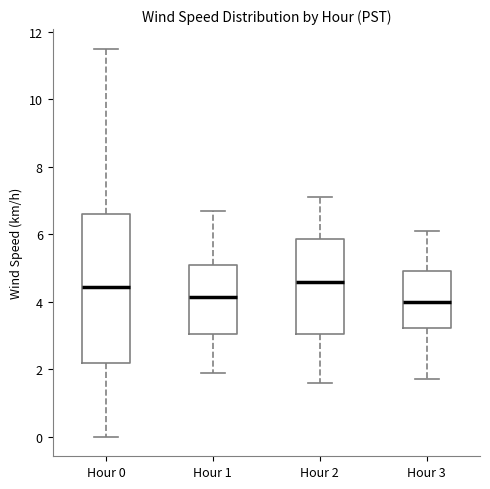

Reading left to right, read every box against the y-axis: the position of its median line, the range the box covers, and the ends of its whiskers. The values are not printed on the chart, so give them approximately, as read against the axis.

Hour 0: median 4.4, box 2.2 to 6.6, whiskers 0.0 to 11.6
Hour 1: median 4.2, box 3.0 to 5.2, whiskers 2.0 to 6.8
Hour 2: median 4.6, box 3.0 to 5.8, whiskers 1.6 to 7.2
Hour 3: median 4.0, box 3.2 to 5.0, whiskers 1.8 to 6.2